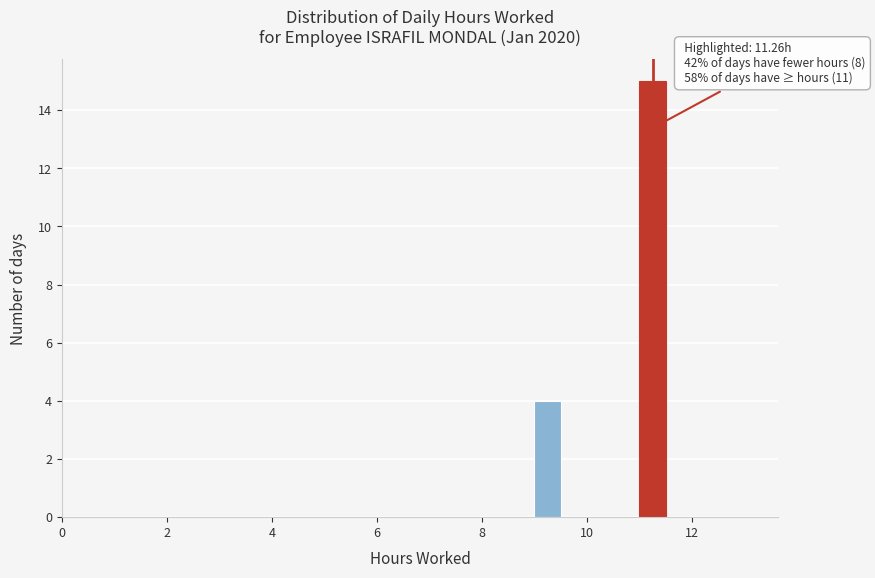

Read against the x-axis, roughly where is the centre of the tallest bar?

11.2